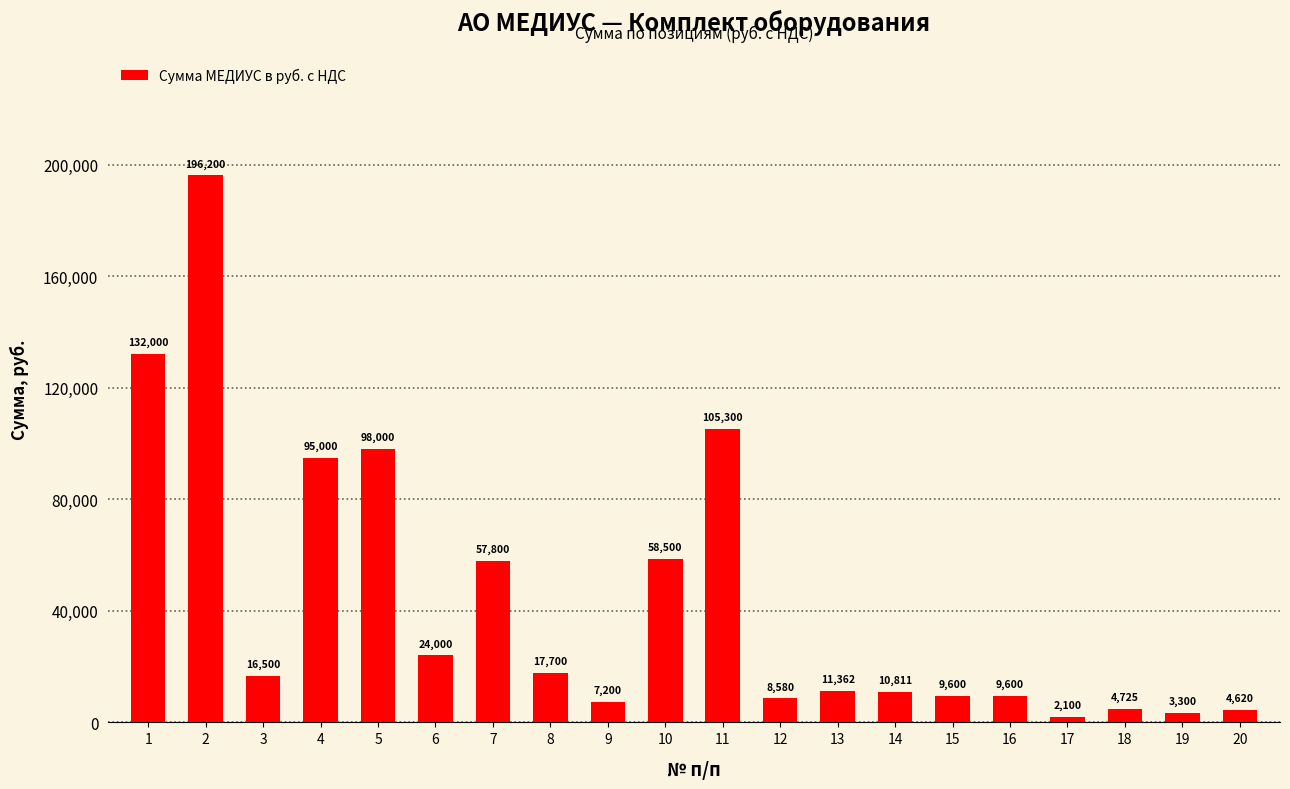

What is the difference between the maximum and minimum values?

194100